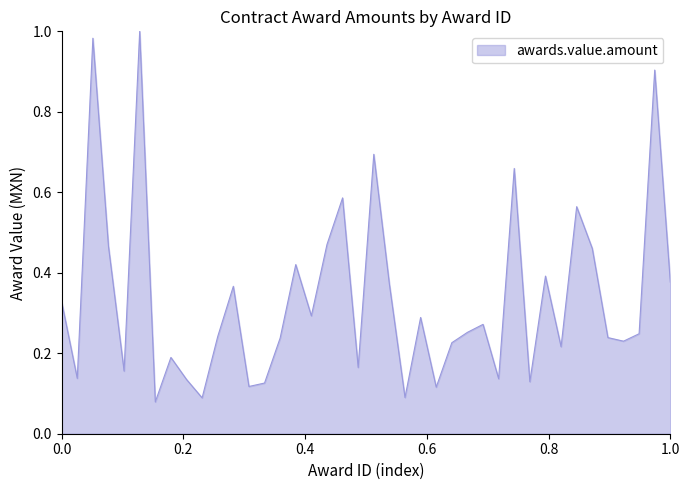

What is the difference between the maximum and minimum values?

0.9